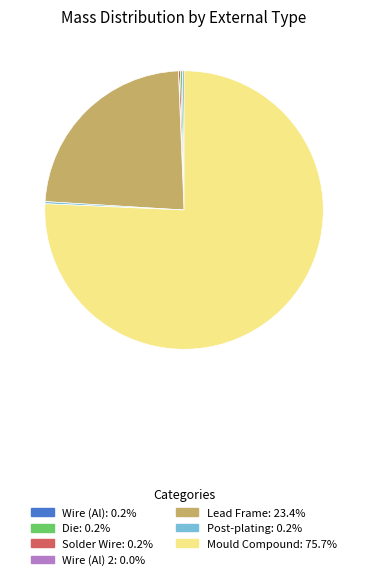

Does any single category account for the majority?

Yes